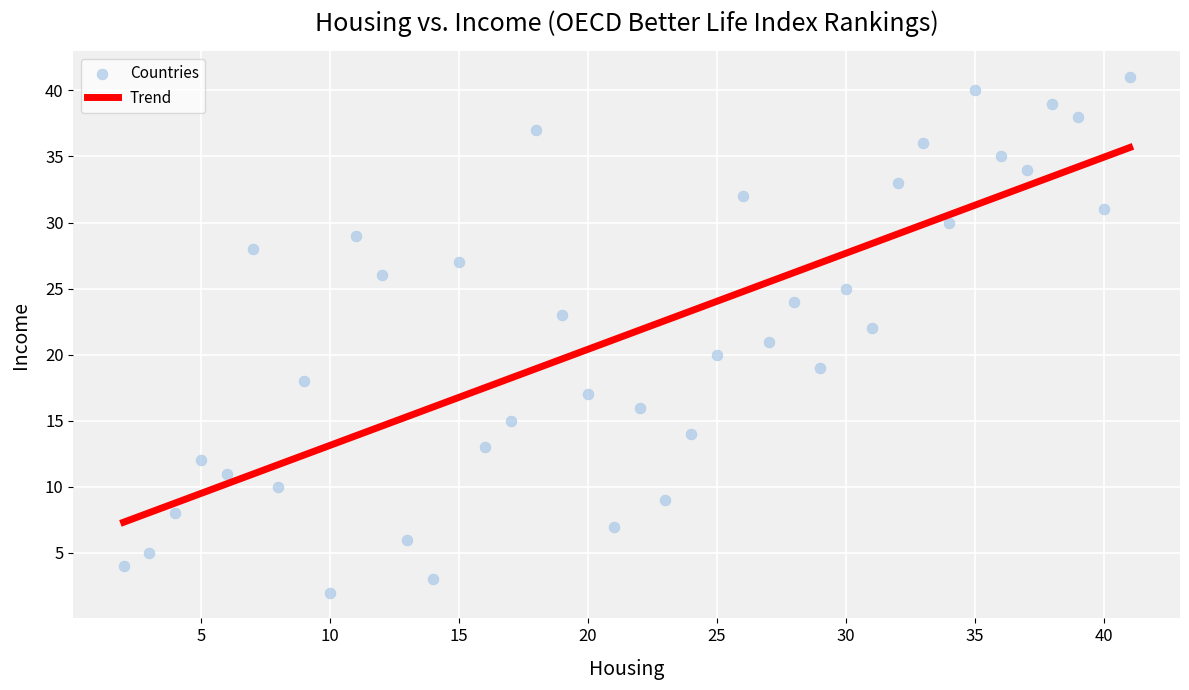

What is the range of Y values (max minus min)?

39